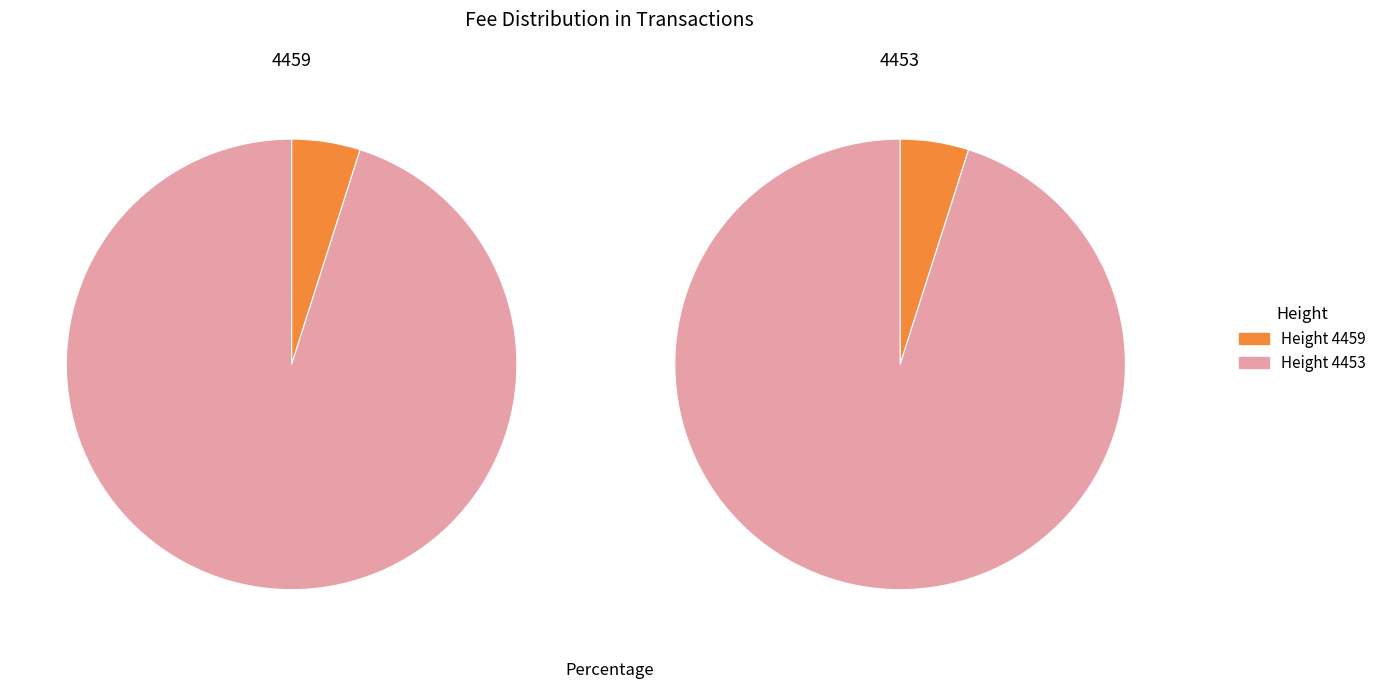

Which category has the smallest portion of the pie?

4459